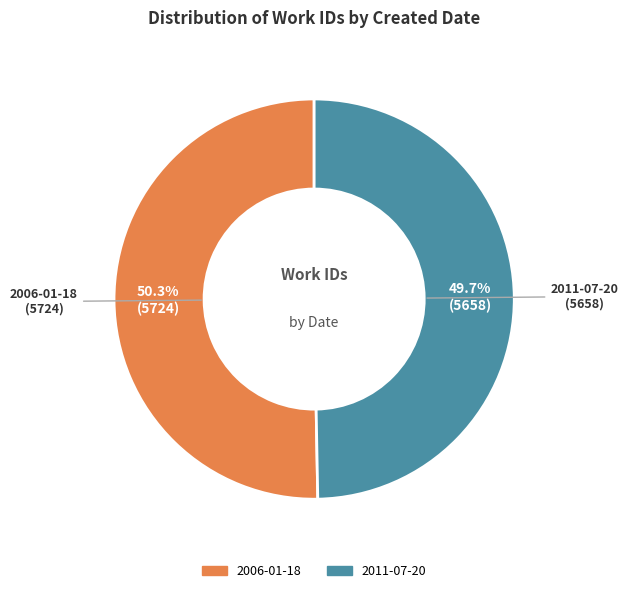

To the nearest percent, what is the combined percentage of 2006-01-18 and 2011-07-20?

100%